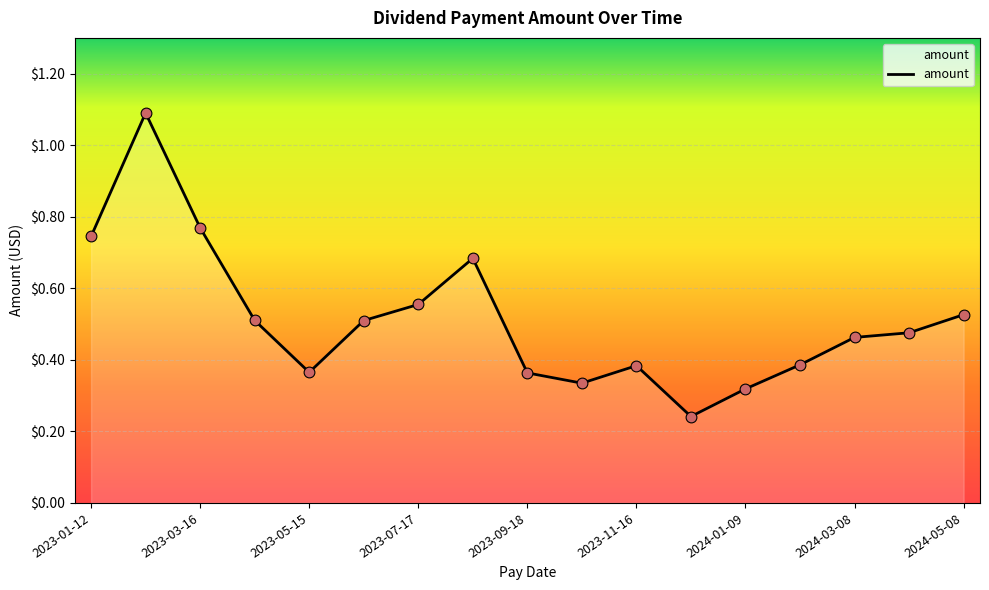

What is the maximum value shown in the chart?

1.1